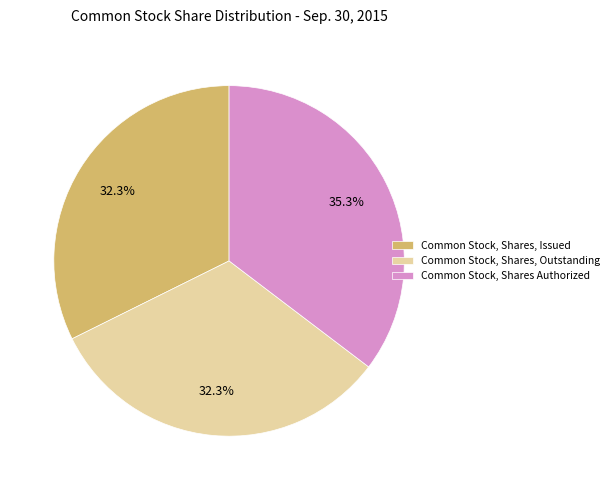

Between Common Stock, Shares, Outstanding and Common Stock, Shares Authorized, which is larger?

Common Stock, Shares Authorized